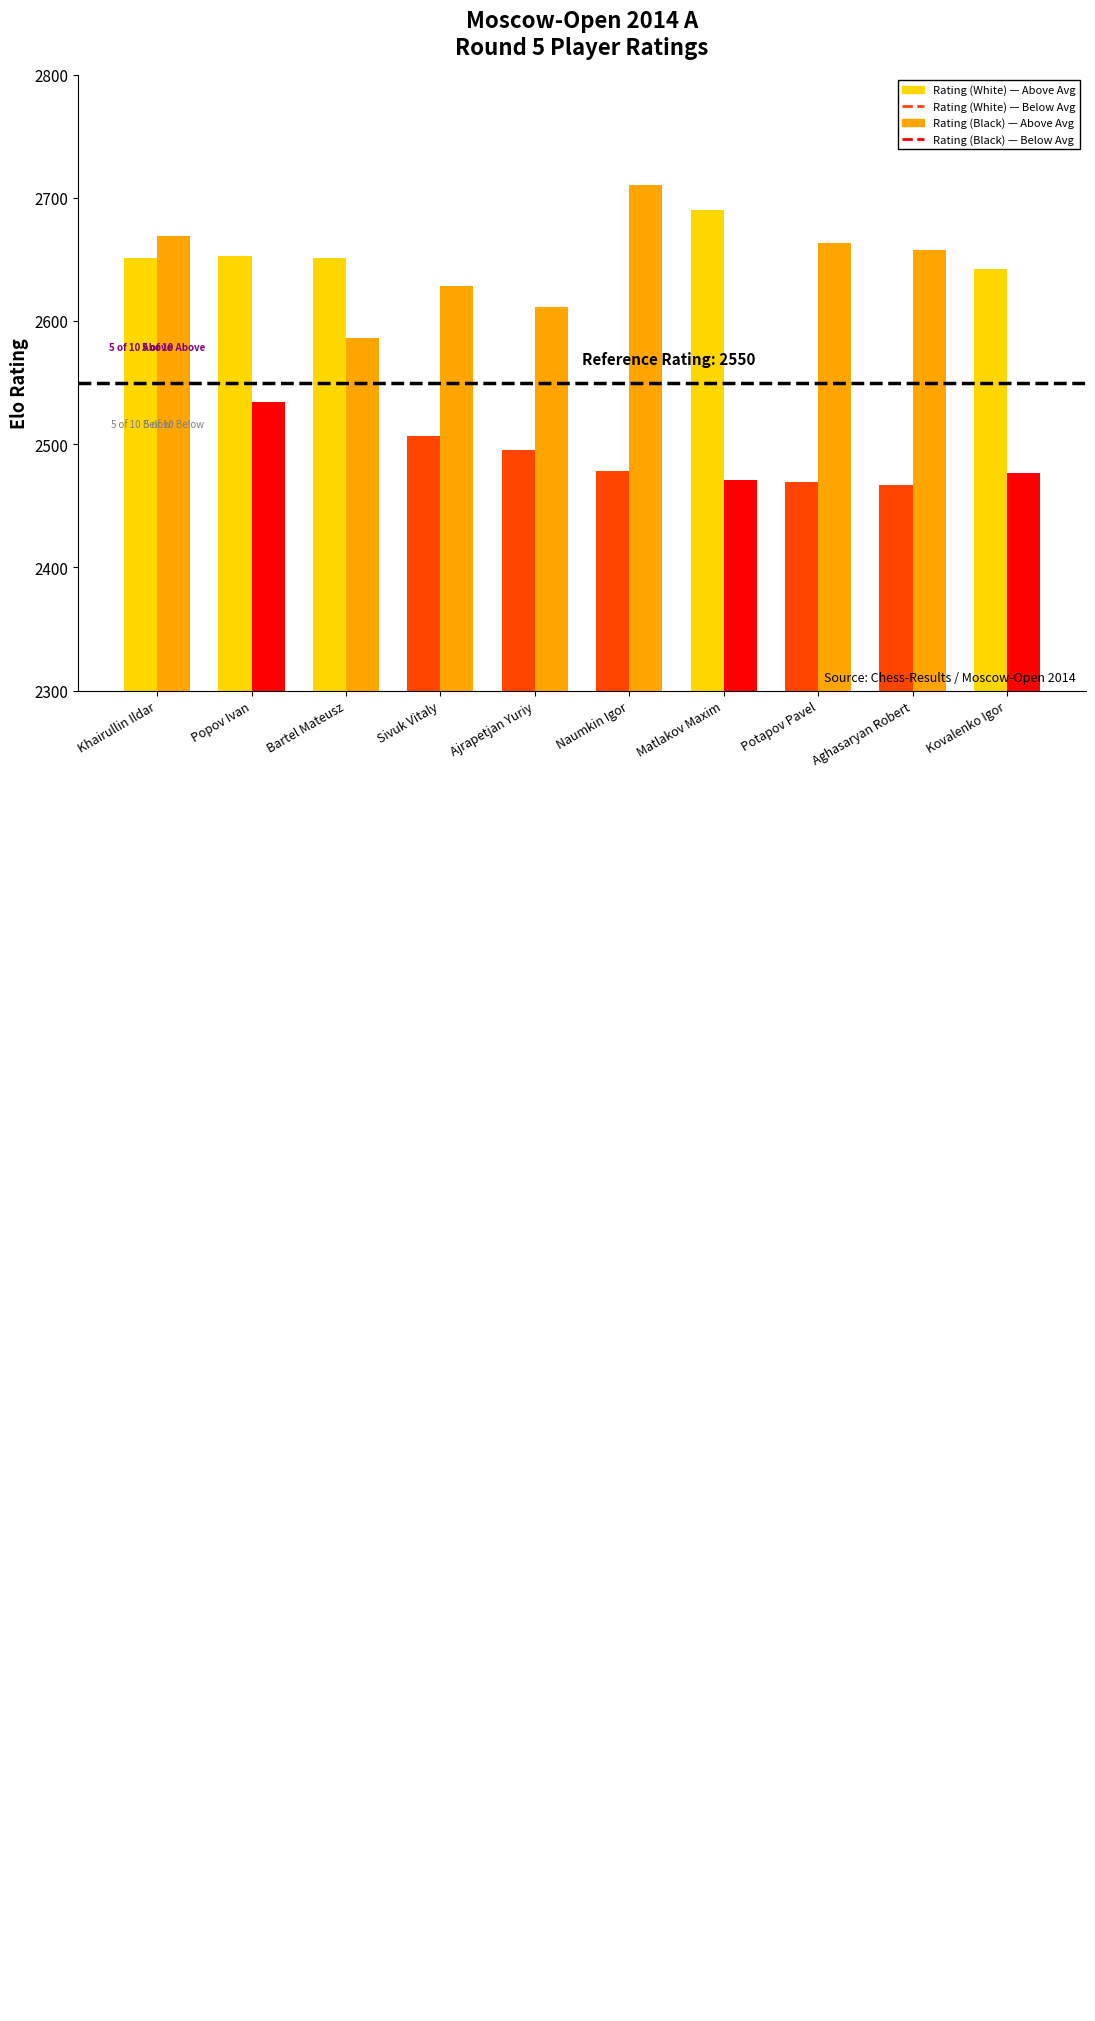

How many series are shown in this chart?

2